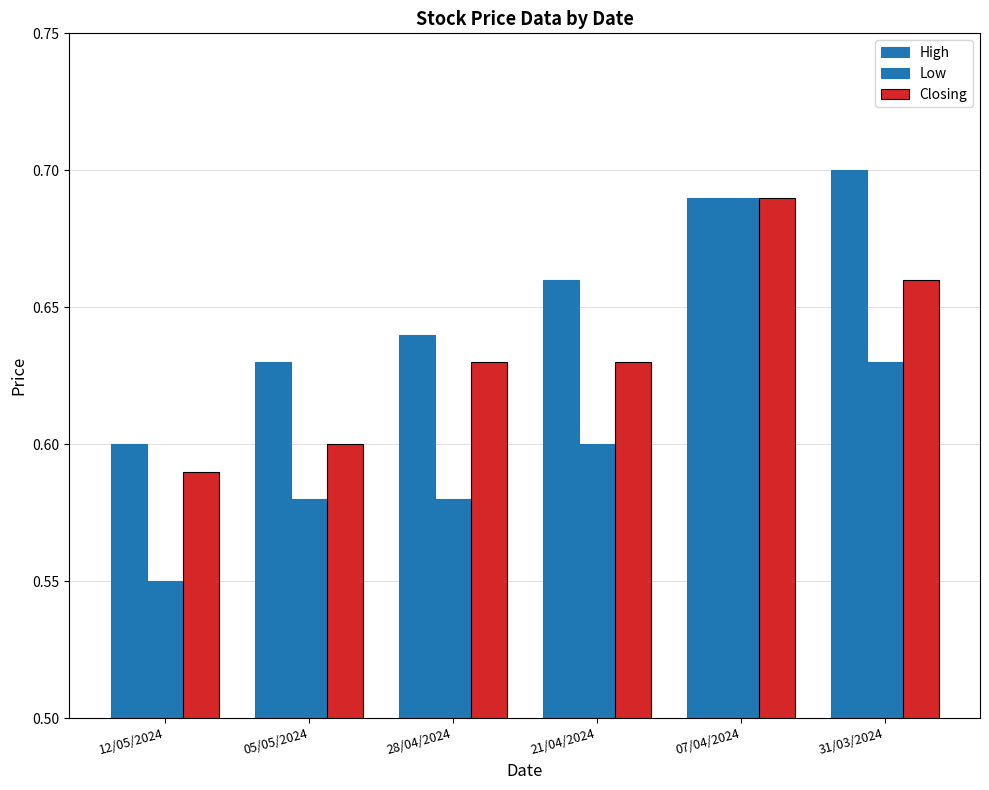

What position from the left is 28/04/2024?

3